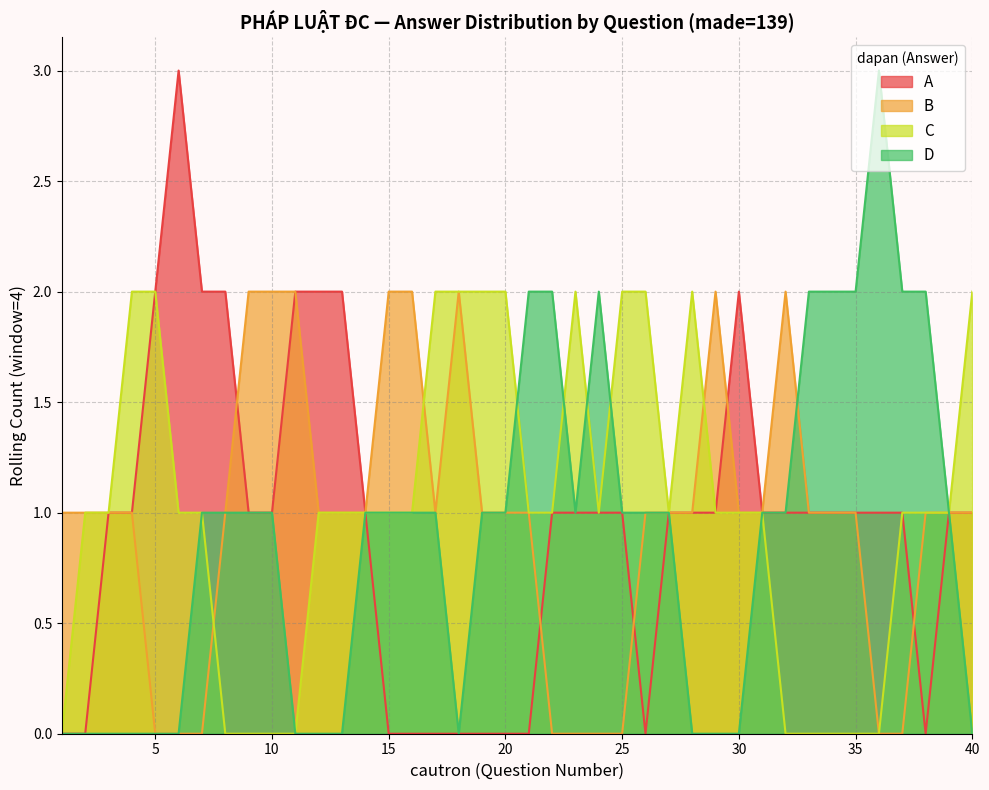

The A series shows 2 at 30. True or false?

True